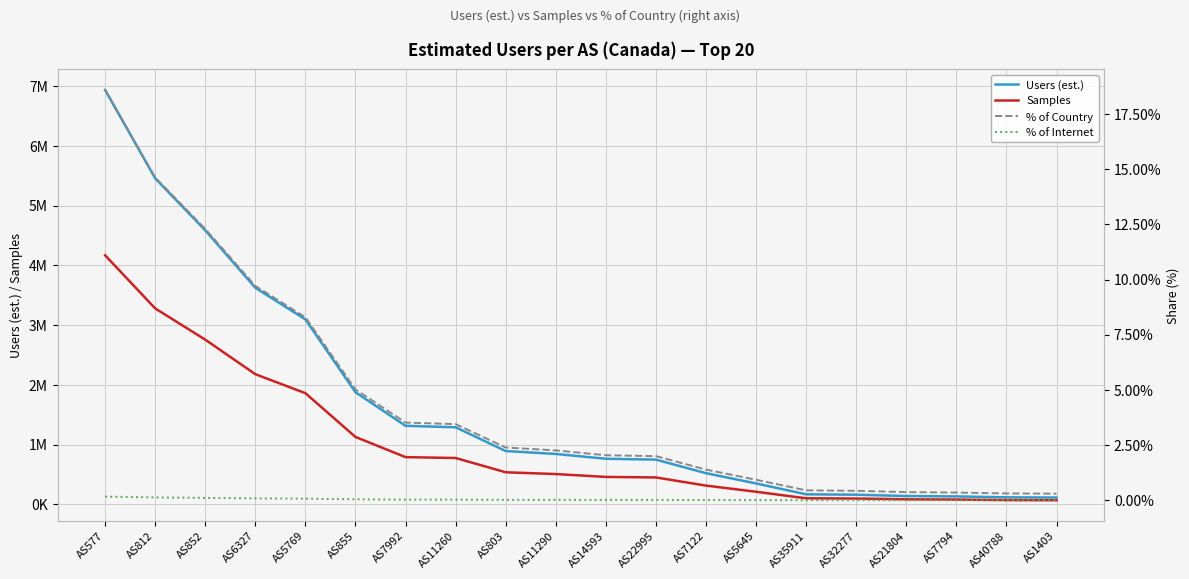

List the series in order of their peak value, lowest first.

% of Internet, % of Country, Samples, Users (est.)